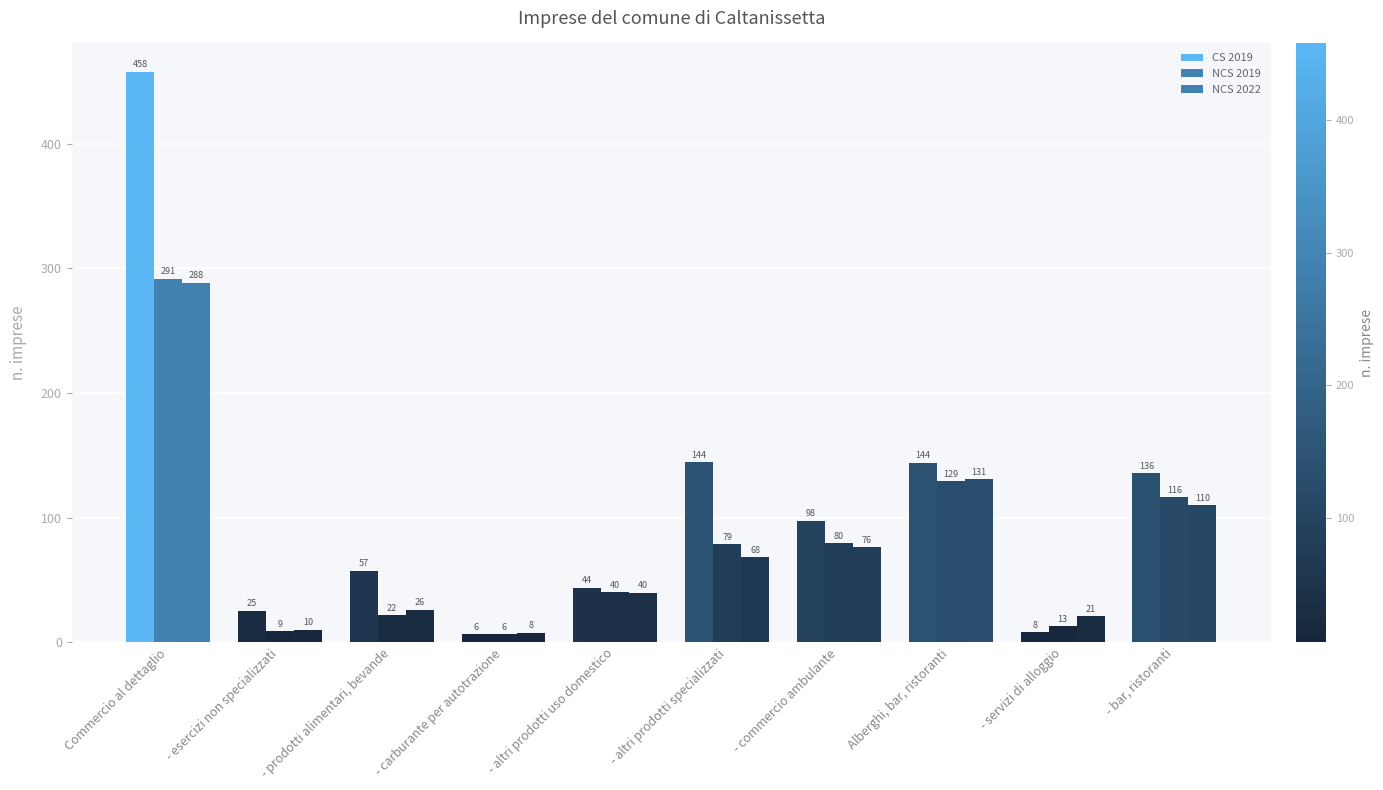

What is the total value across all series at - esercizi non specializzati?

44.1